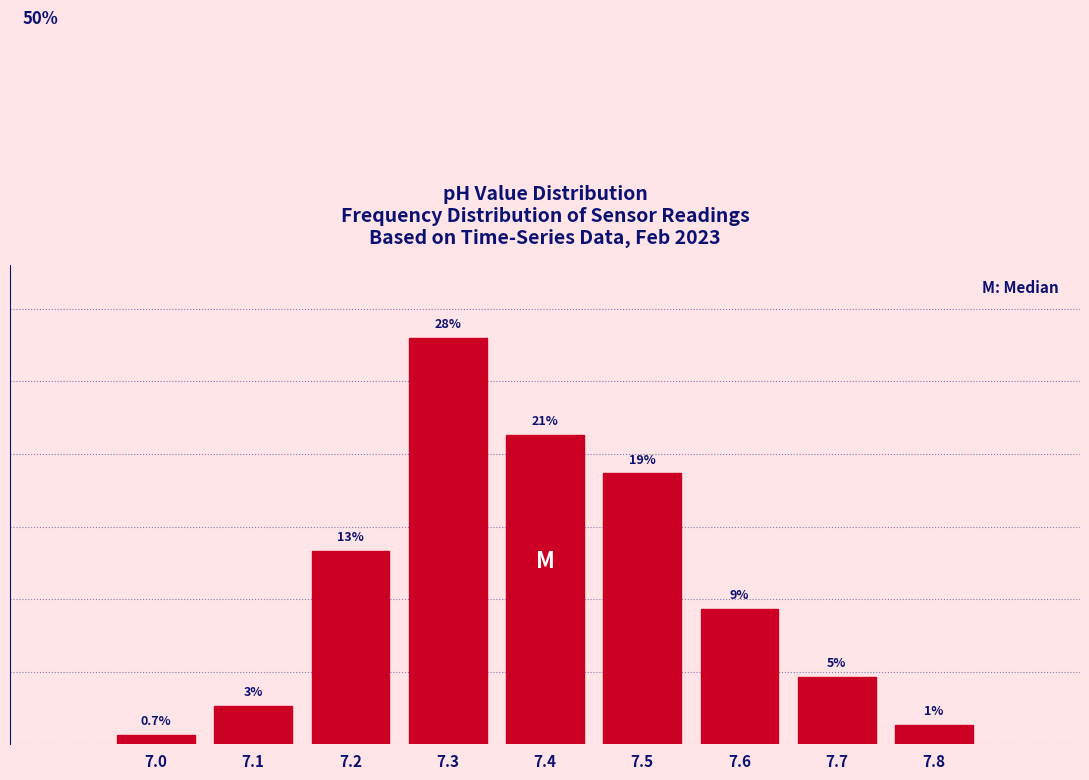

Are the bars horizontal?

No